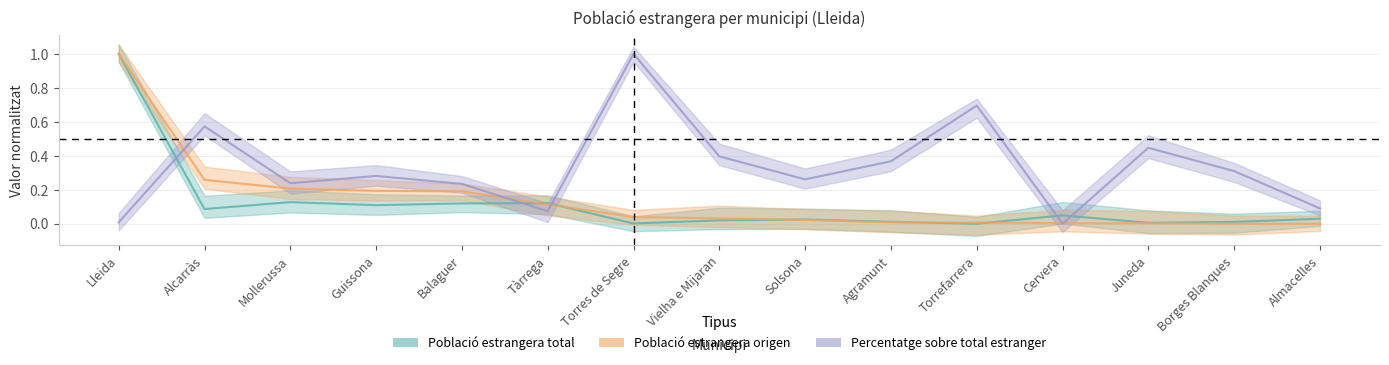

Which series has the largest total across all categories?

Percentatge sobre total estranger